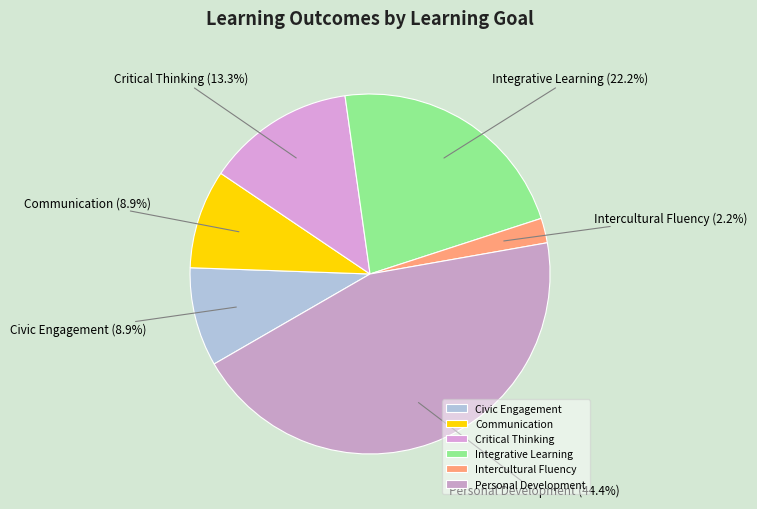

To the nearest percent, what portion does Personal Development represent?

44%